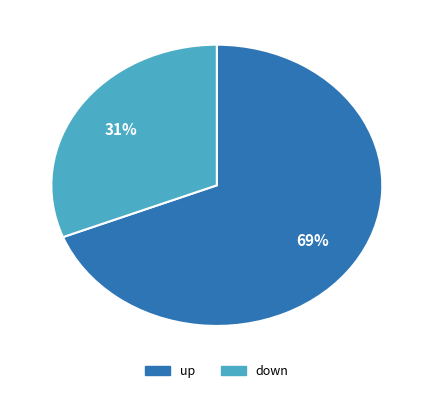

How many segments does this pie chart have?

2